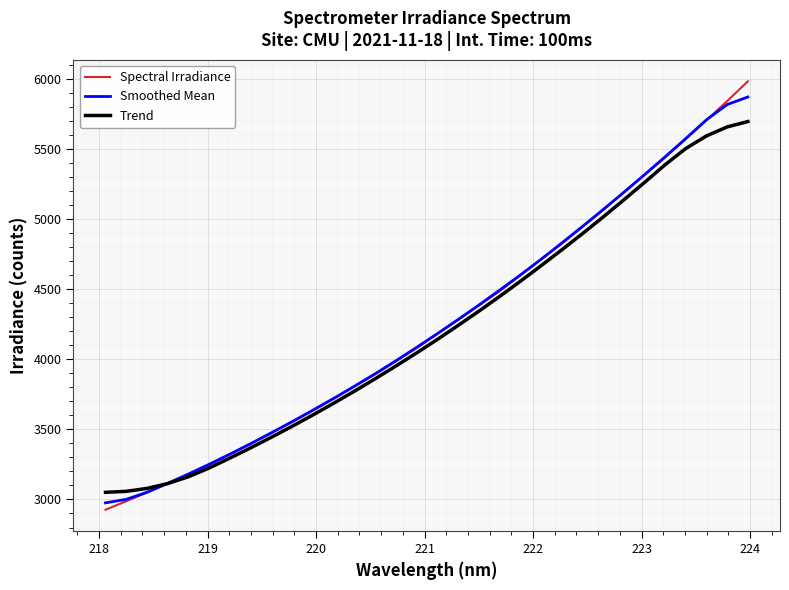

Does the chart have visible grid lines?

Yes